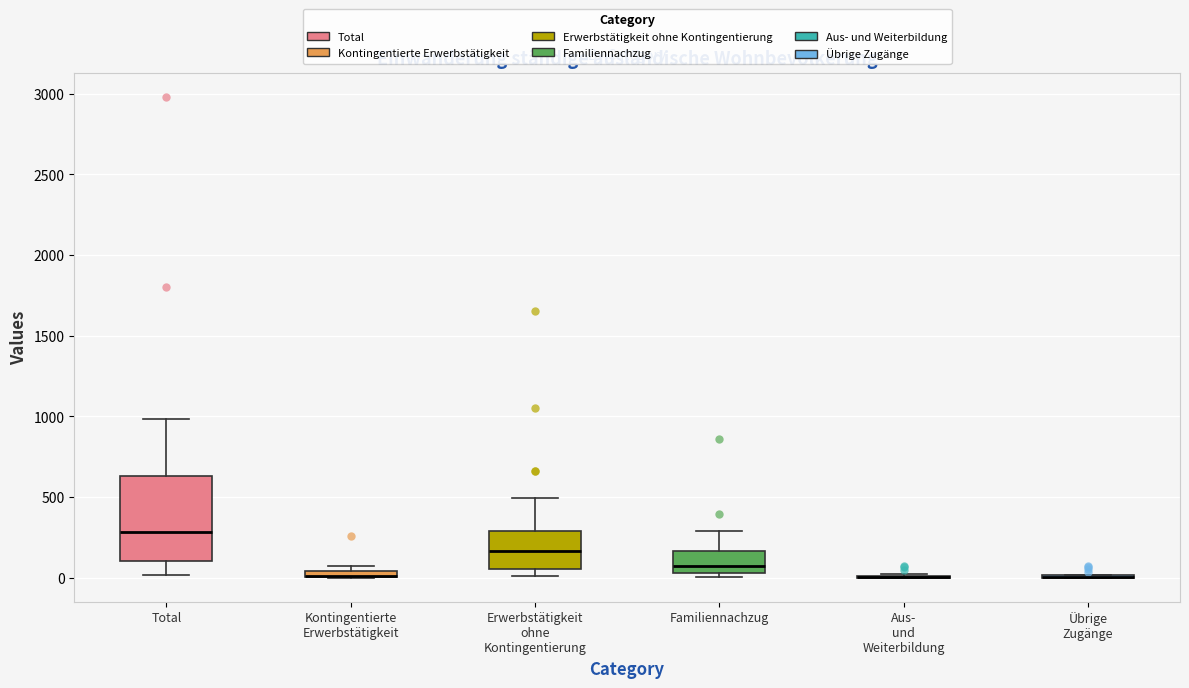

Which box is the tallest, from its lower edge to its upper edge?

Total